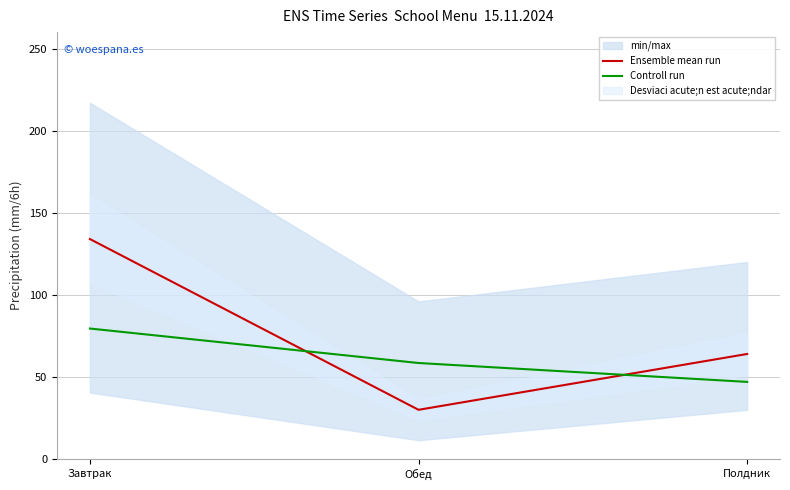

At Завтрак, list the series in order from smallest to largest.

Controll run, Ensemble mean run